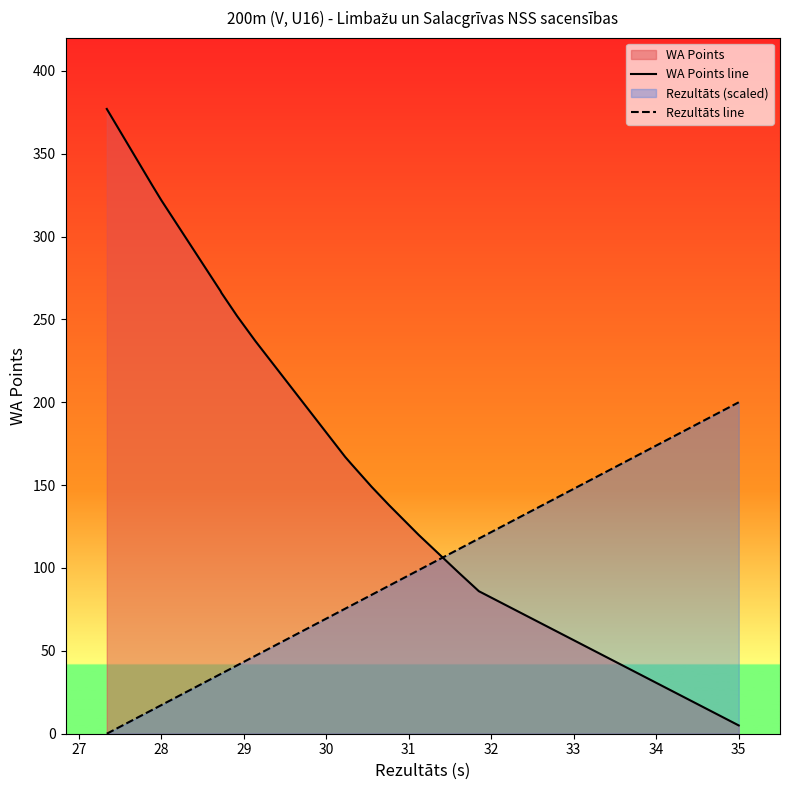

How many lines are shown in the chart?

2